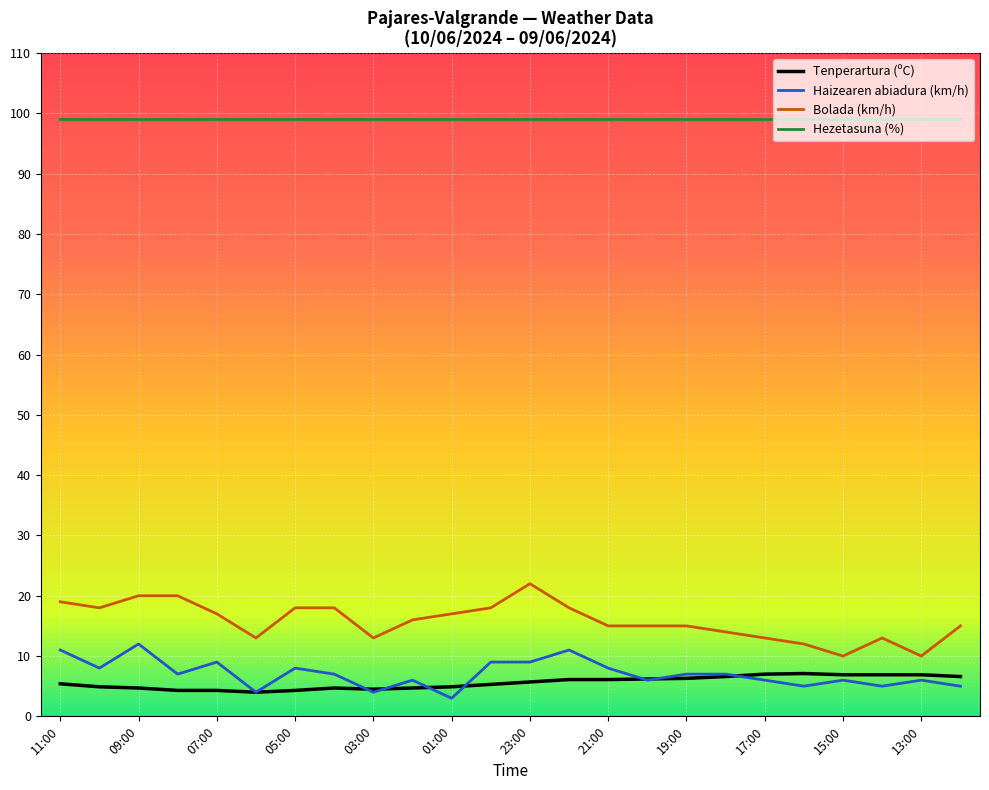

What is the minimum value for Hezetasuna (%)?

99.0